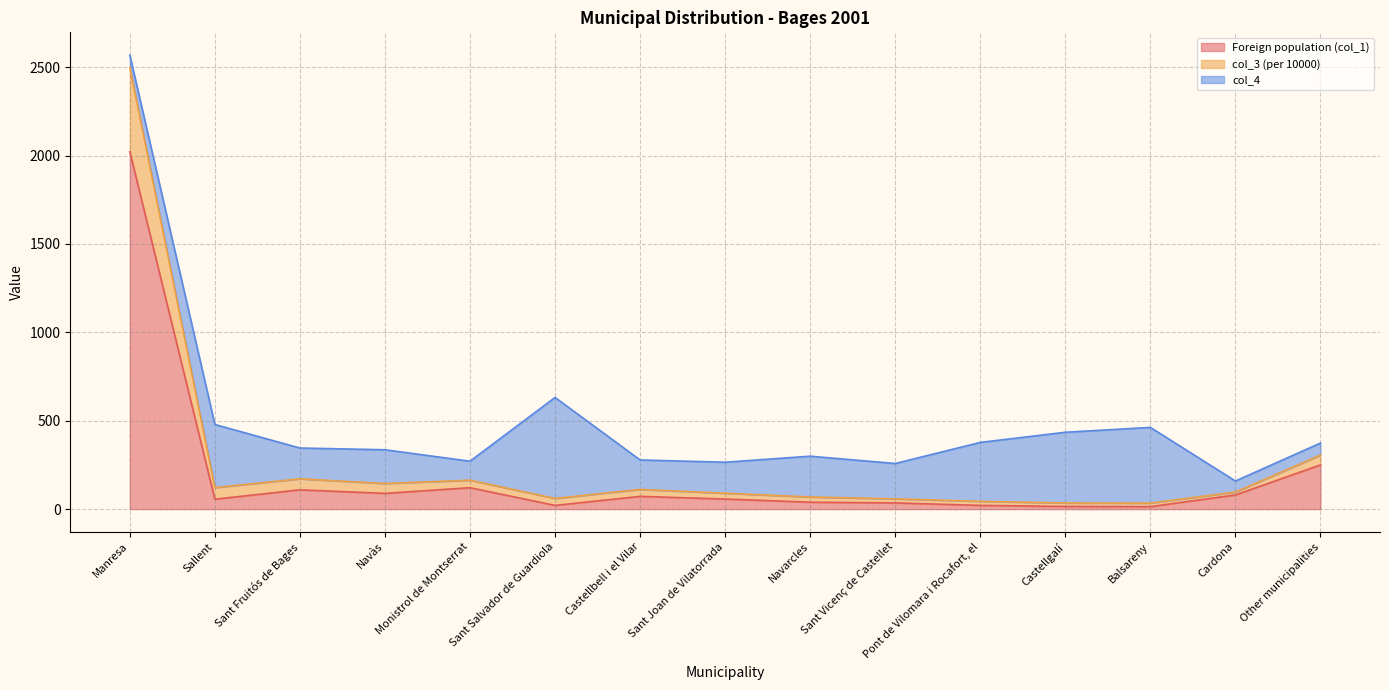

At which category is the sum across all series the highest?

Manresa